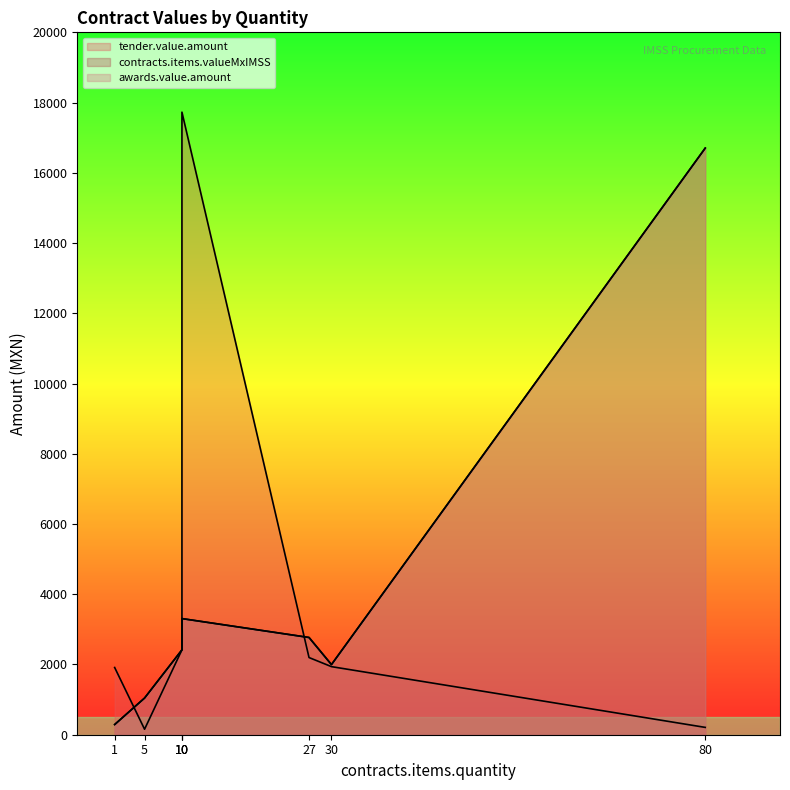

At which label is contracts.items.valueMxIMSS closest to 8497?

10